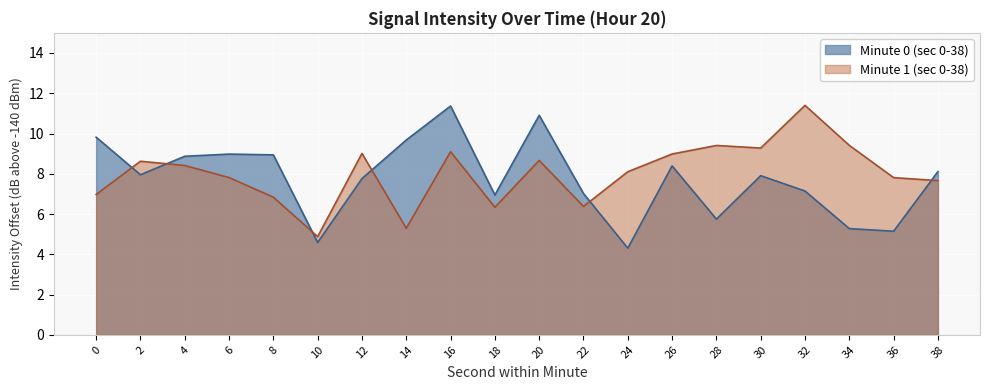

What is the difference between the values at 6 and 26?

0.6